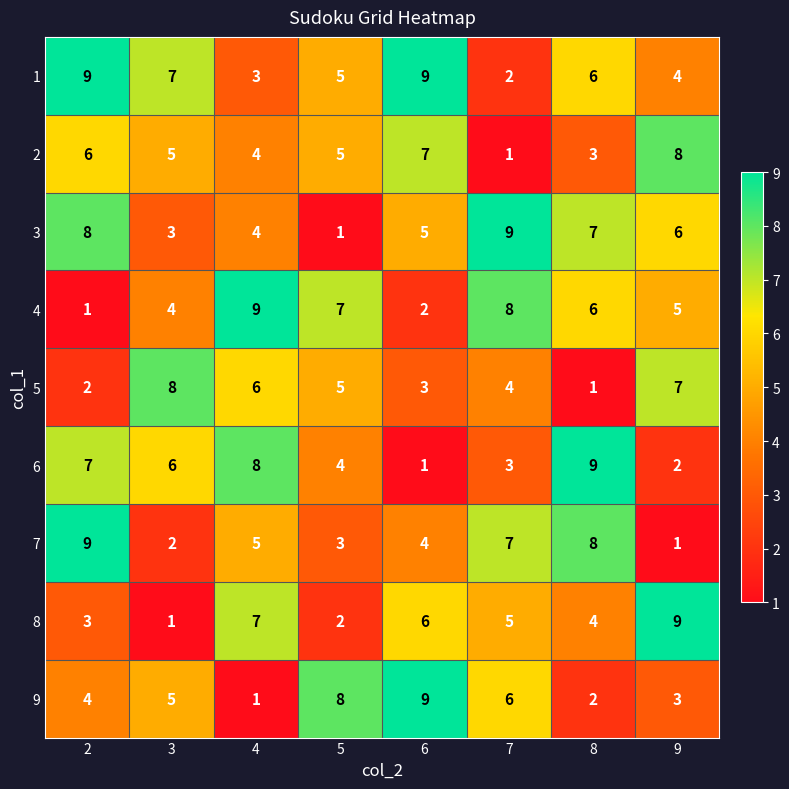

How many series are shown in this chart?

9